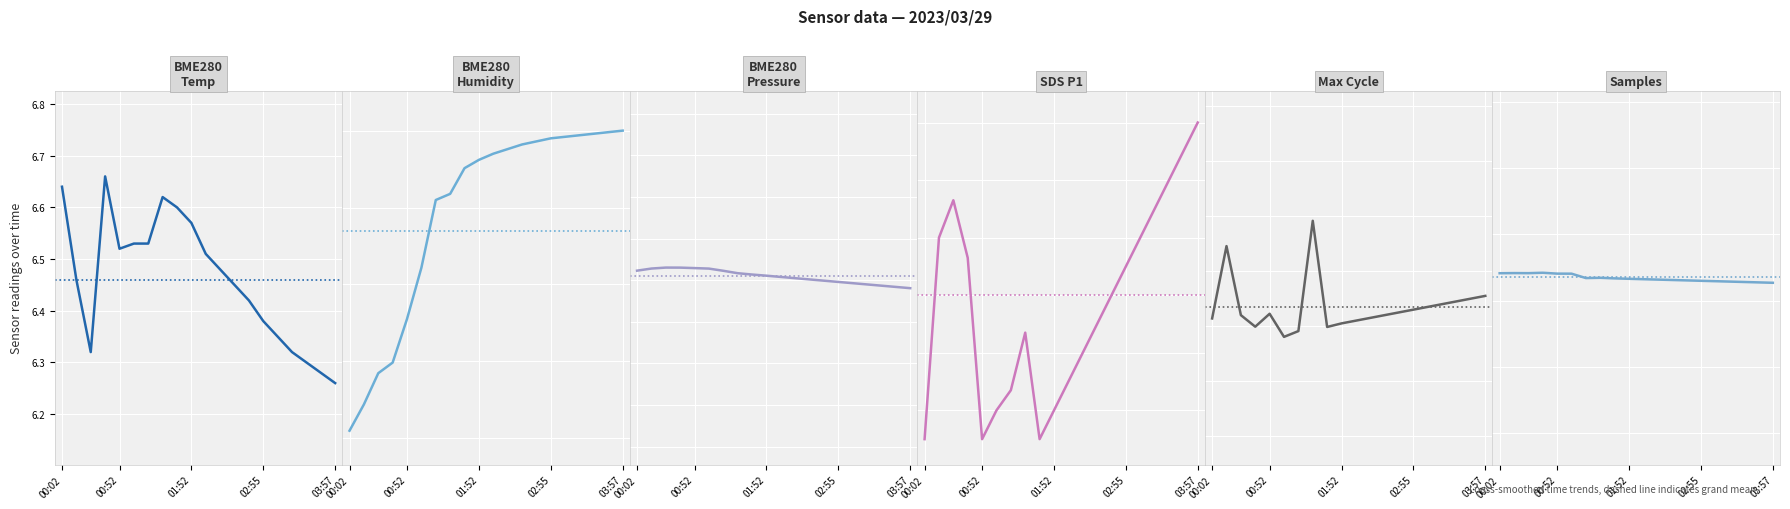

What value does the BME280_temperature series have at 00:02?

6.6